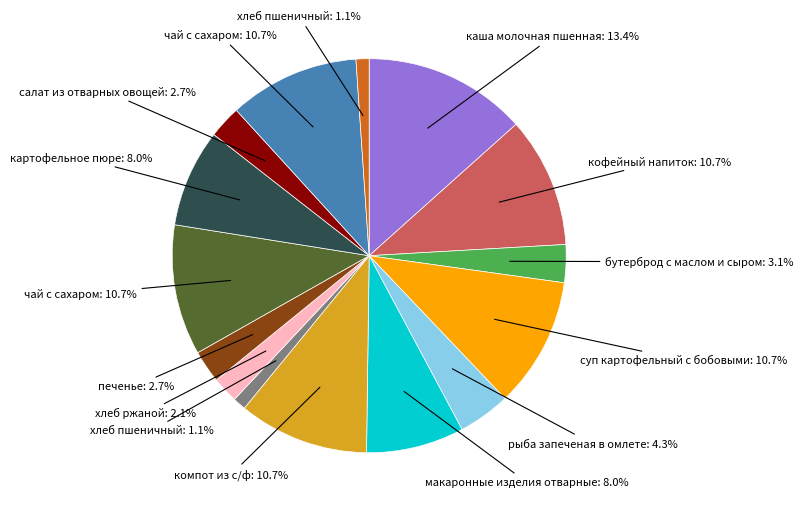

Is there a majority slice in this chart?

No